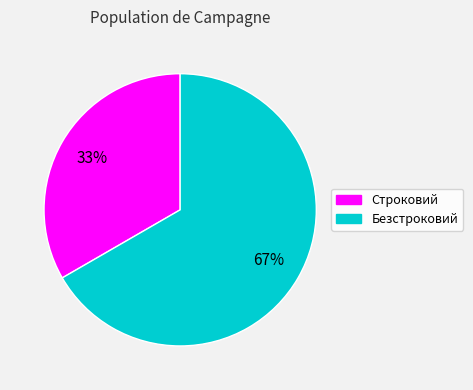

Do Безстроковий and Строковий together represent more than half of the pie?

Yes